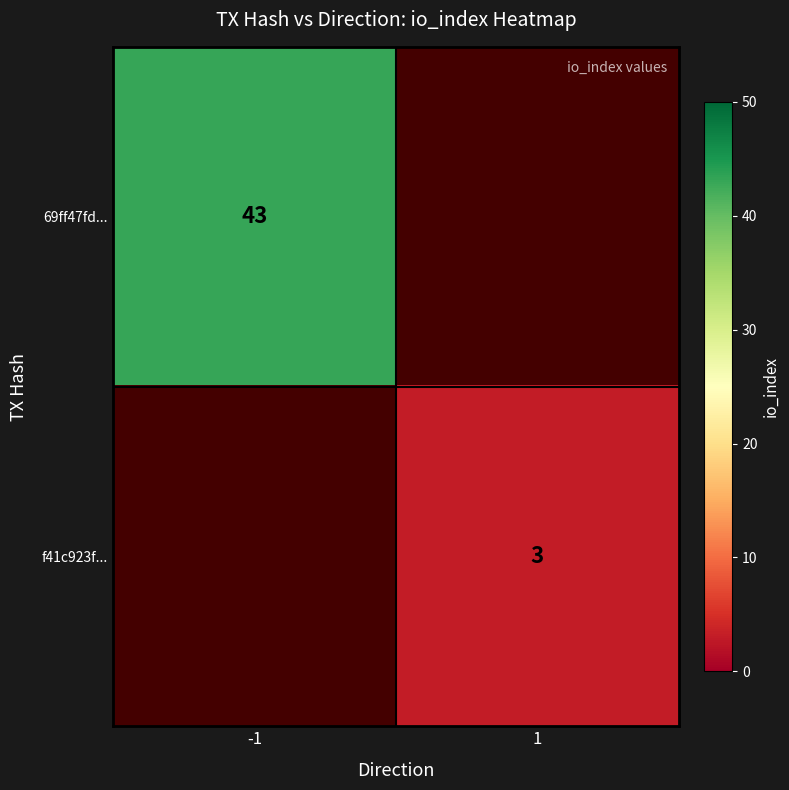

Count the number of categories in the chart.

2